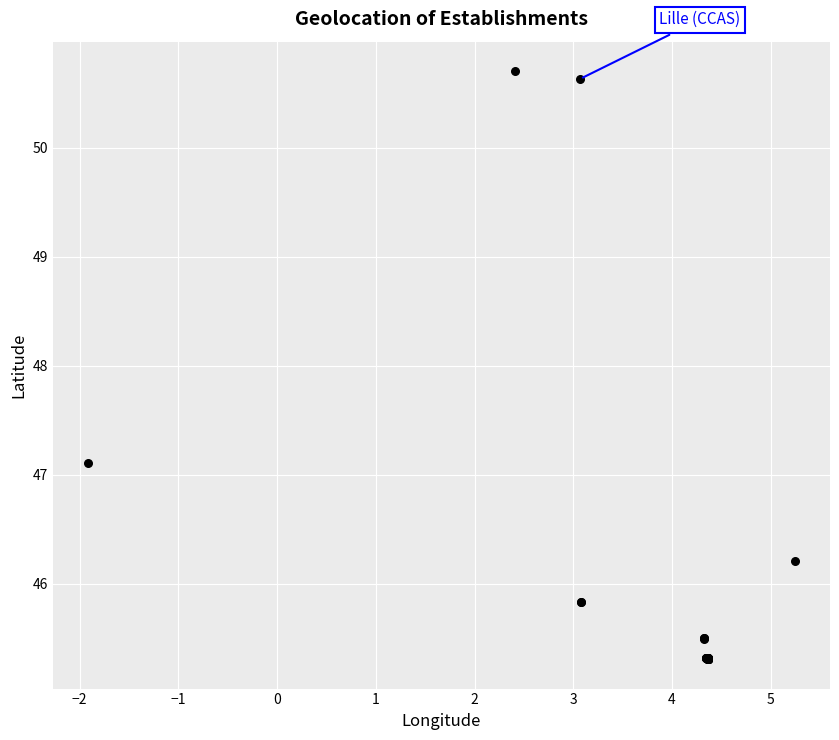

What Y value in the scatter plot is closest to 48?

47.1